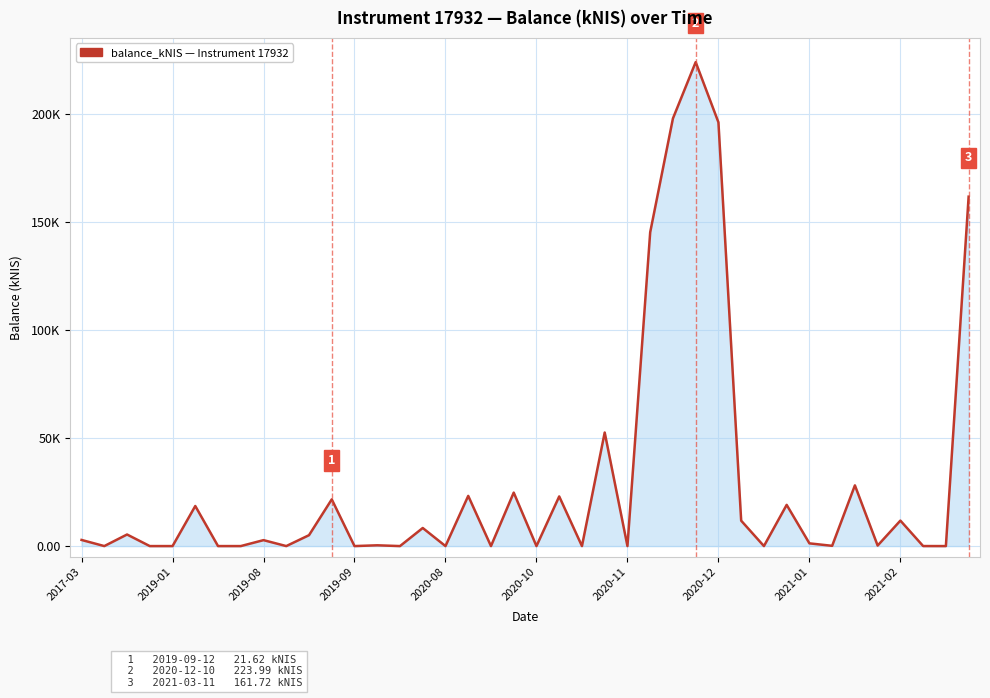

Does the chart have visible grid lines?

Yes